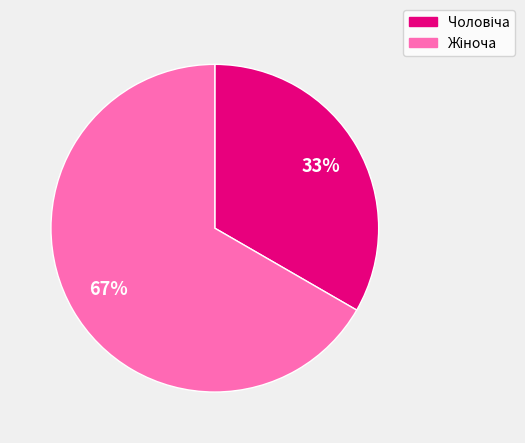

To the nearest percent, what is the average slice percentage?

50%